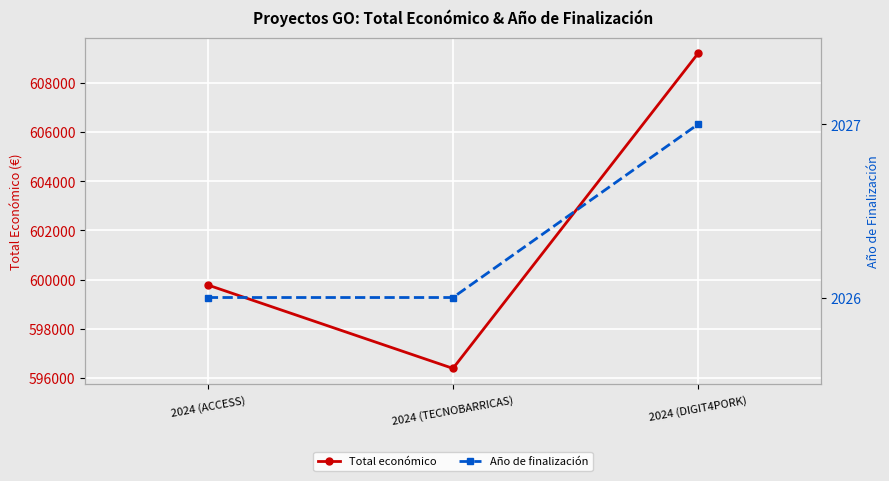

What is the total value across all series at 2024 (ACCESS)?

601805